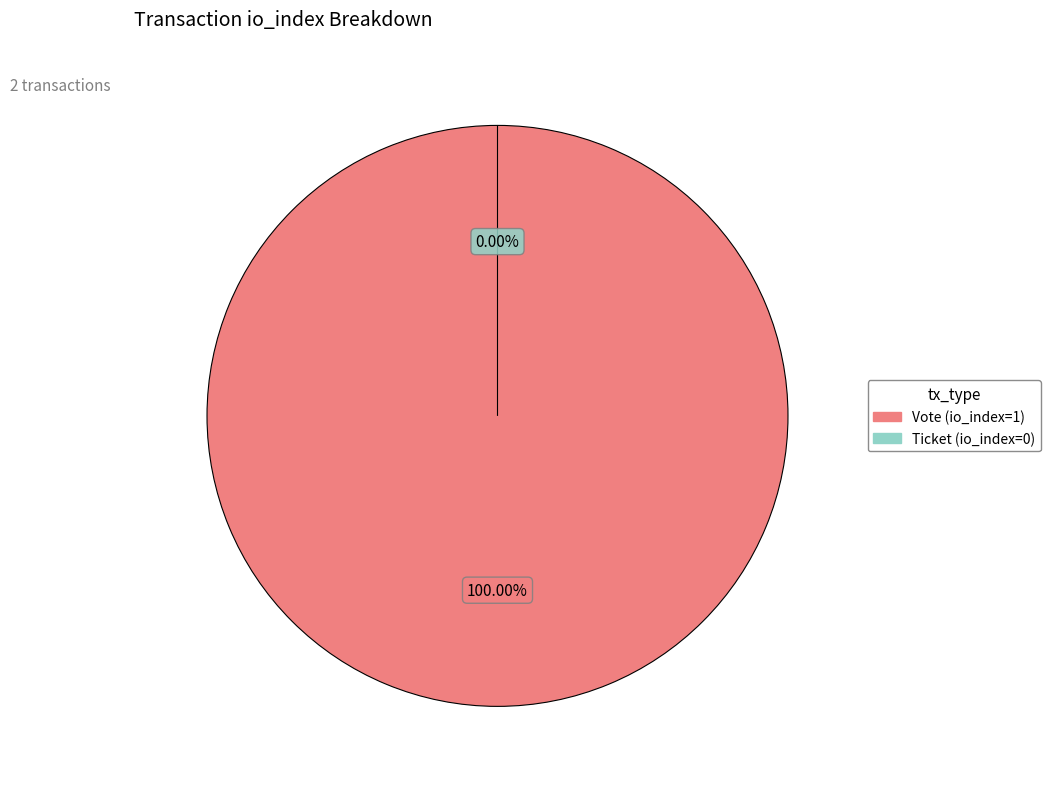

Which category has the smallest portion of the pie?

Ticket (io_index=0)